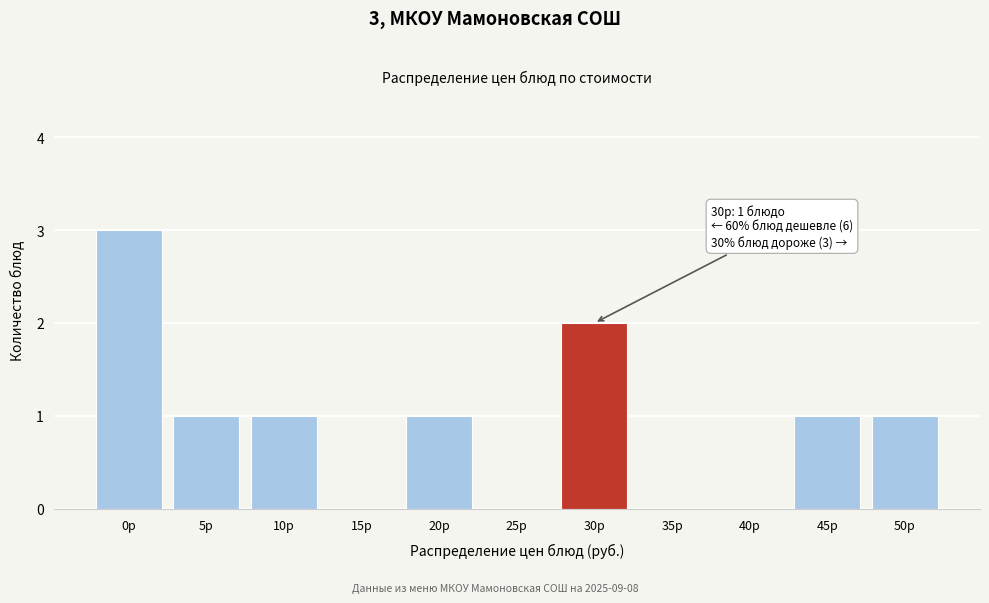

Reading left to right, what are all the values shown in this chart?

0р=3	5р=1	10р=1	15р=0	20р=1	25р=0	30р=2	35р=0	40р=0	45р=1	50р=1